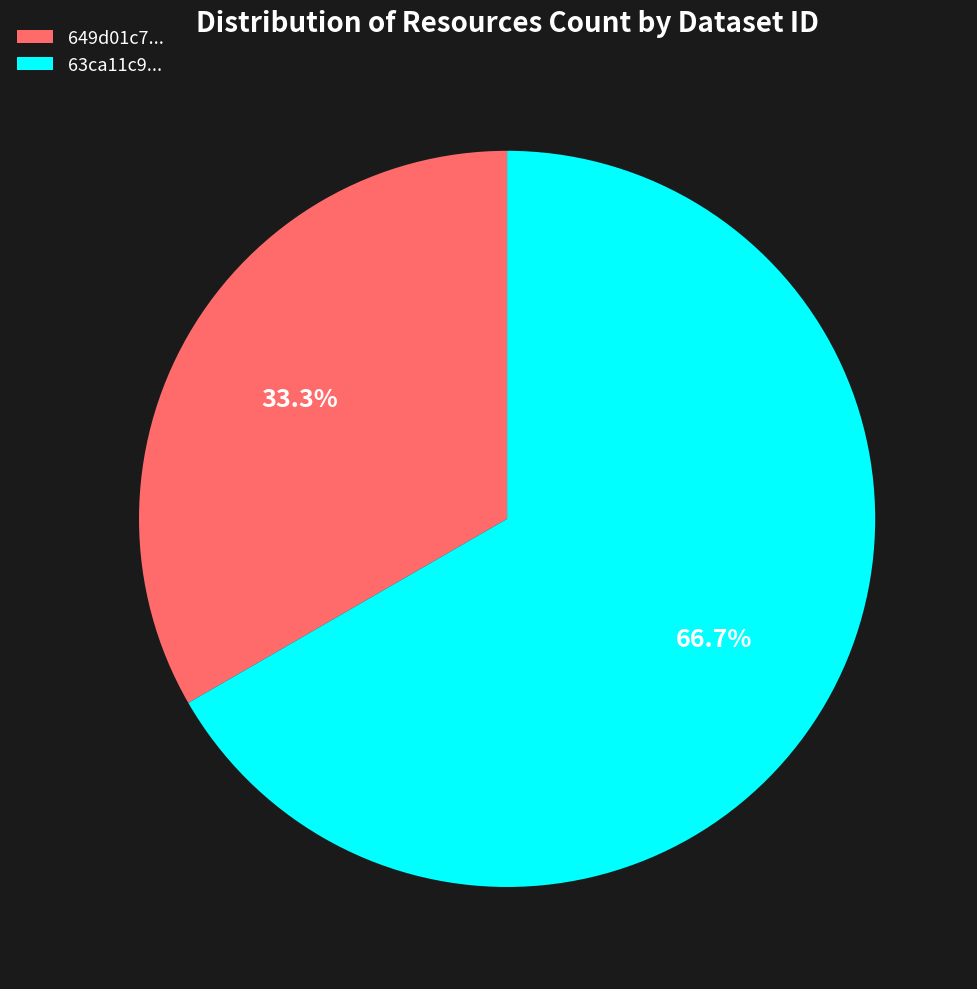

What is the largest slice in the pie chart?

63ca11c9...